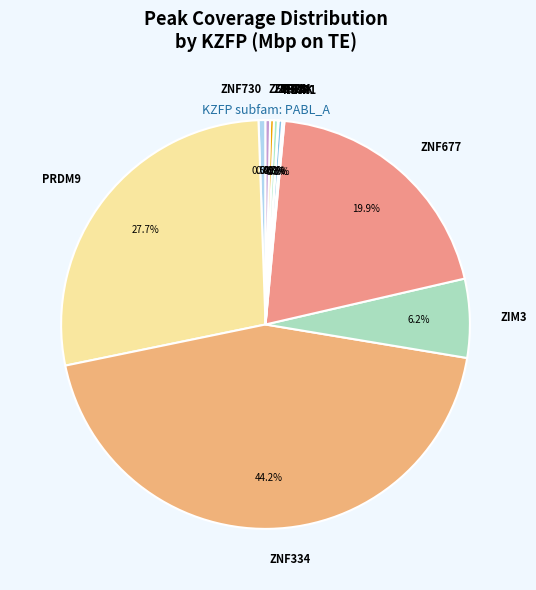

To the nearest percent, what is the combined percentage of ZNF730 and PRDM9?

28%